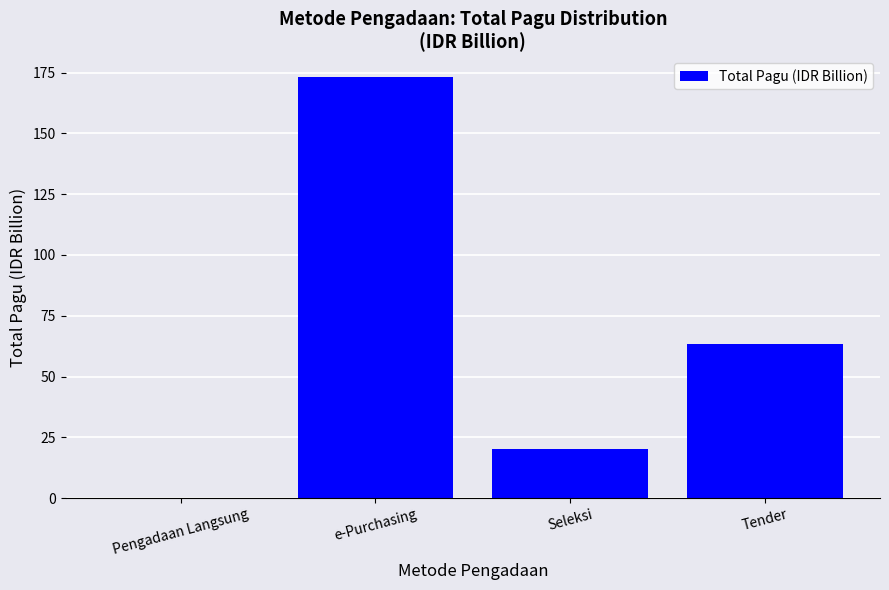

Reading left to right, what are all the values shown in this chart?

Pengadaan Langsung=0.2	e-Purchasing=173.1	Seleksi=20.2	Tender=63.4